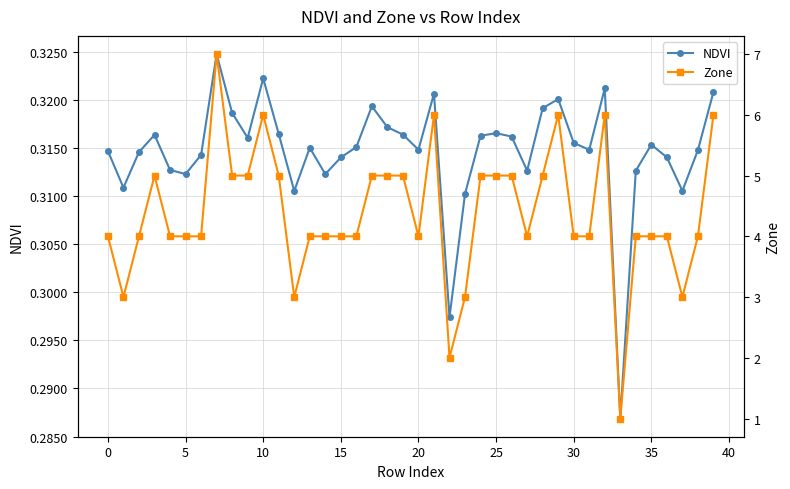

What is the label of the 36th point from the left?

35